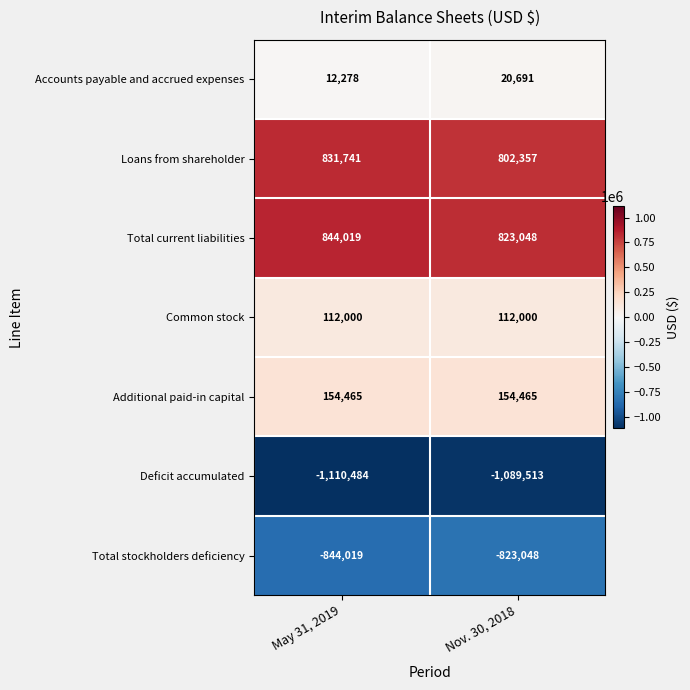

List the series in order of their peak value, highest first.

Total current liabilities, Loans from shareholder, Additional paid-in capital, Common stock, Accounts payable and accrued expenses, Total stockholders deficiency, Deficit accumulated